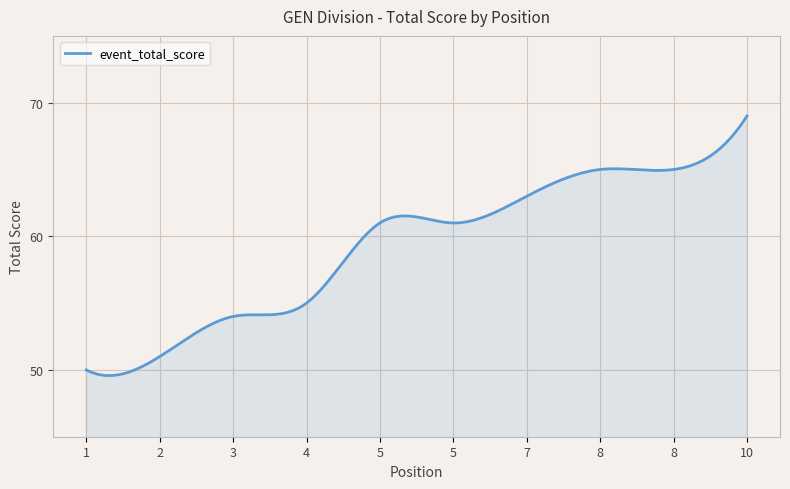

What is the greatest value displayed?

69.0